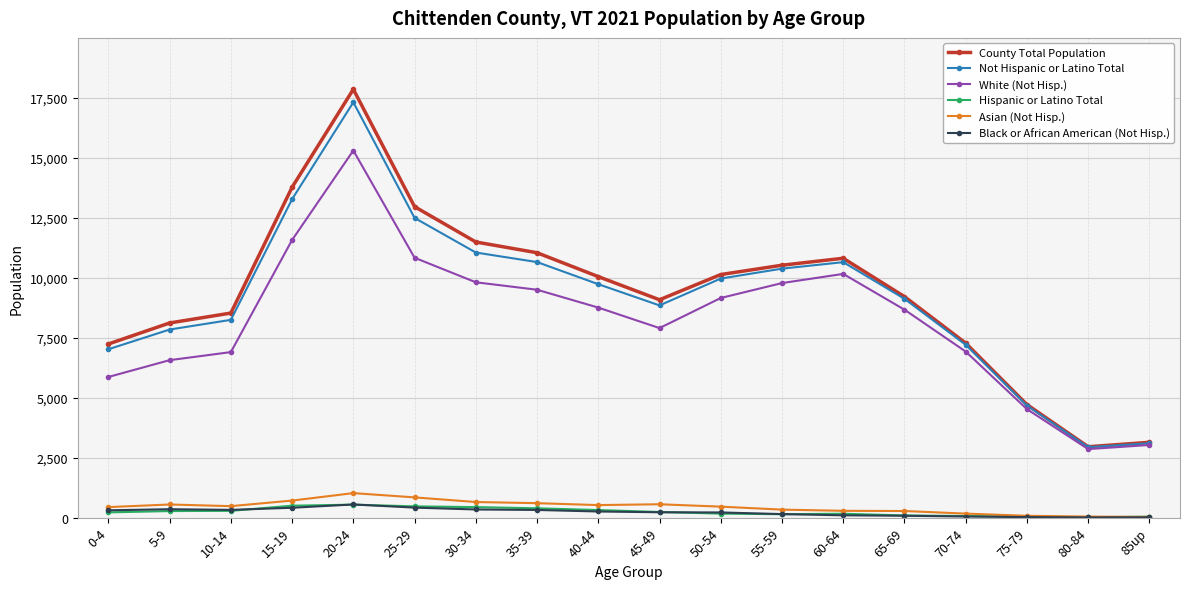

True or false: Not Hispanic or Latino Total has more than 1 points higher than both neighbors.

True